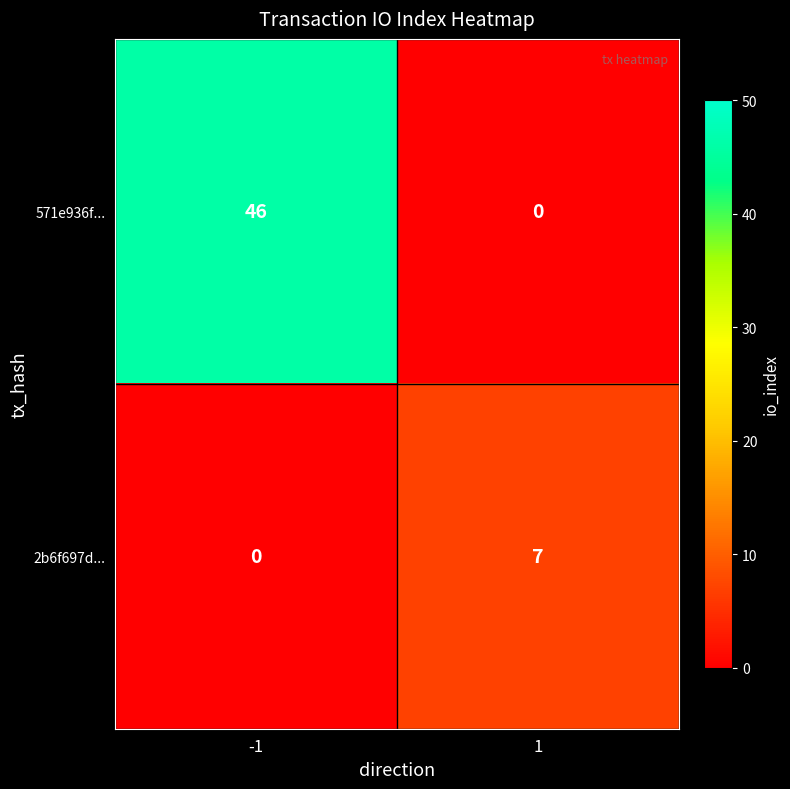

What is the difference between the highest and lowest values at -1?

46